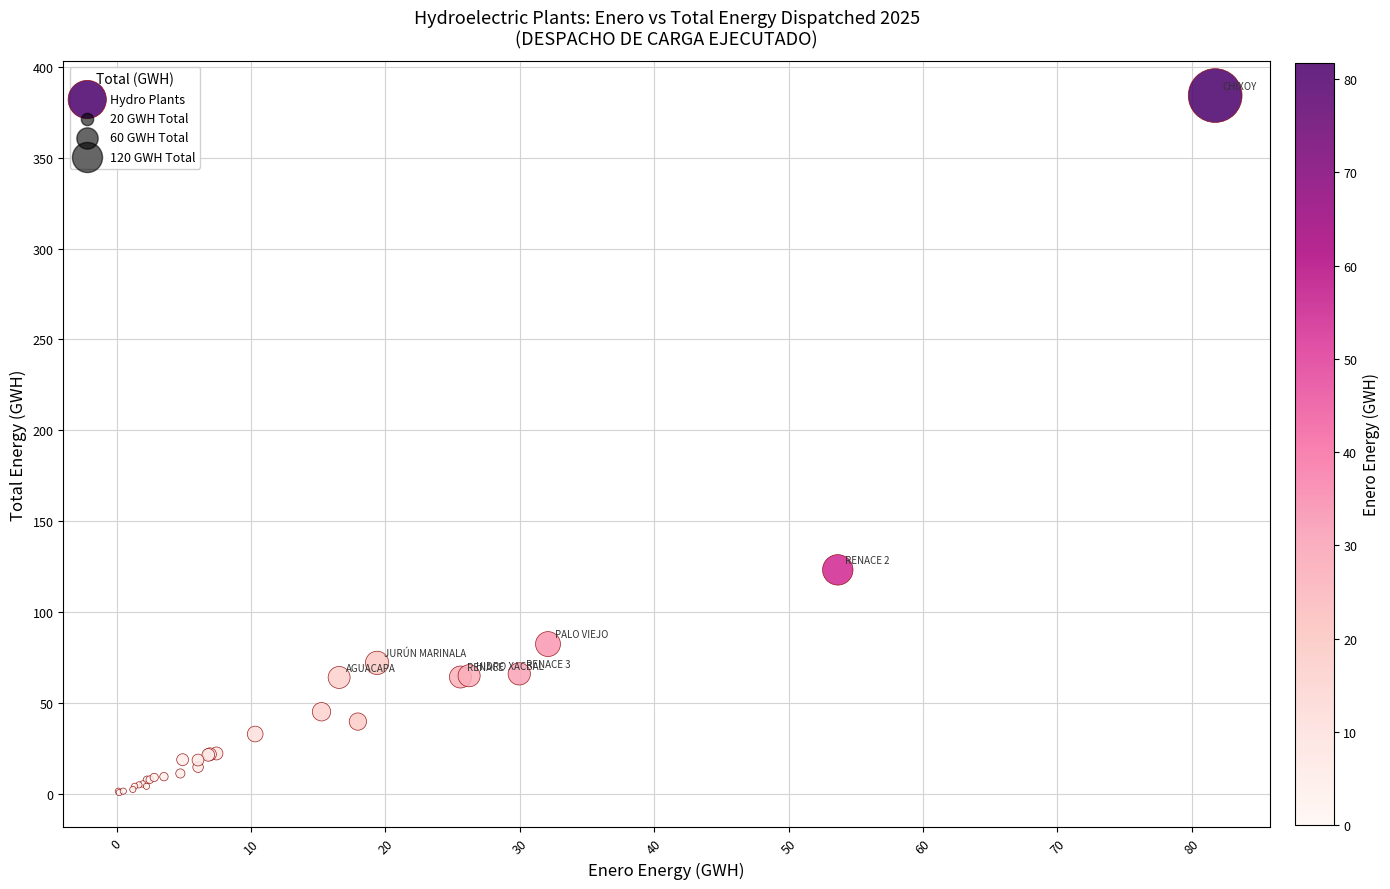

What Y value in the scatter plot is closest to 192?

123.2